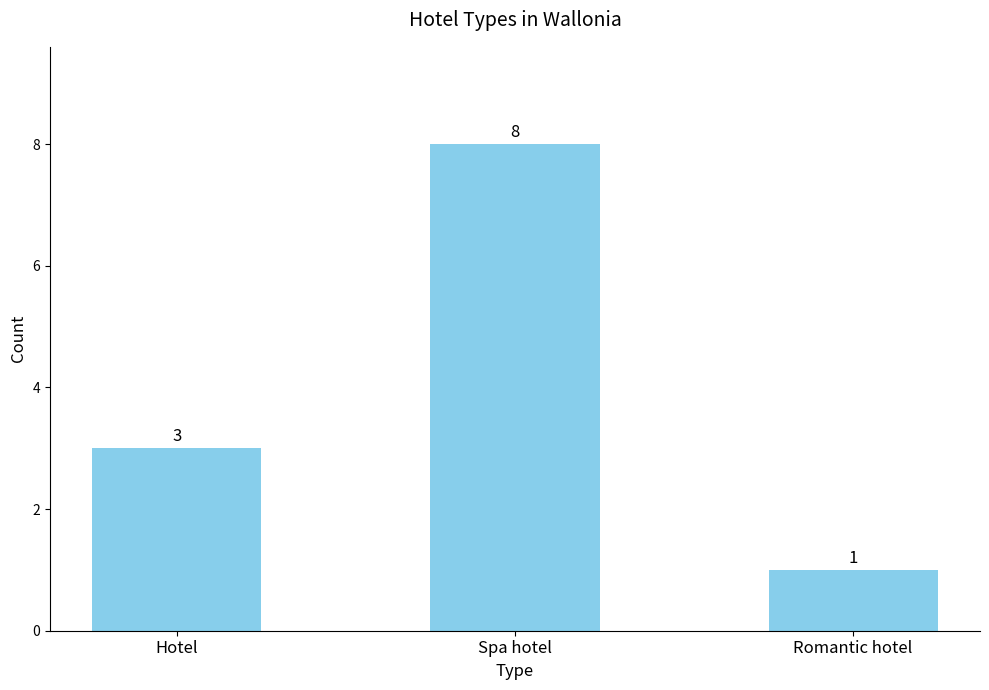

Reading left to right, list all the values displayed in this chart.

Hotel=3	Spa hotel=8	Romantic hotel=1